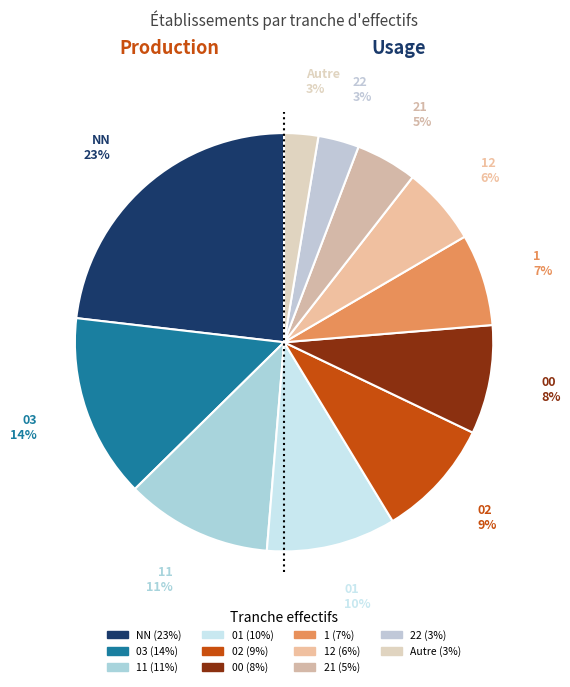

Which slice is the largest?

NN